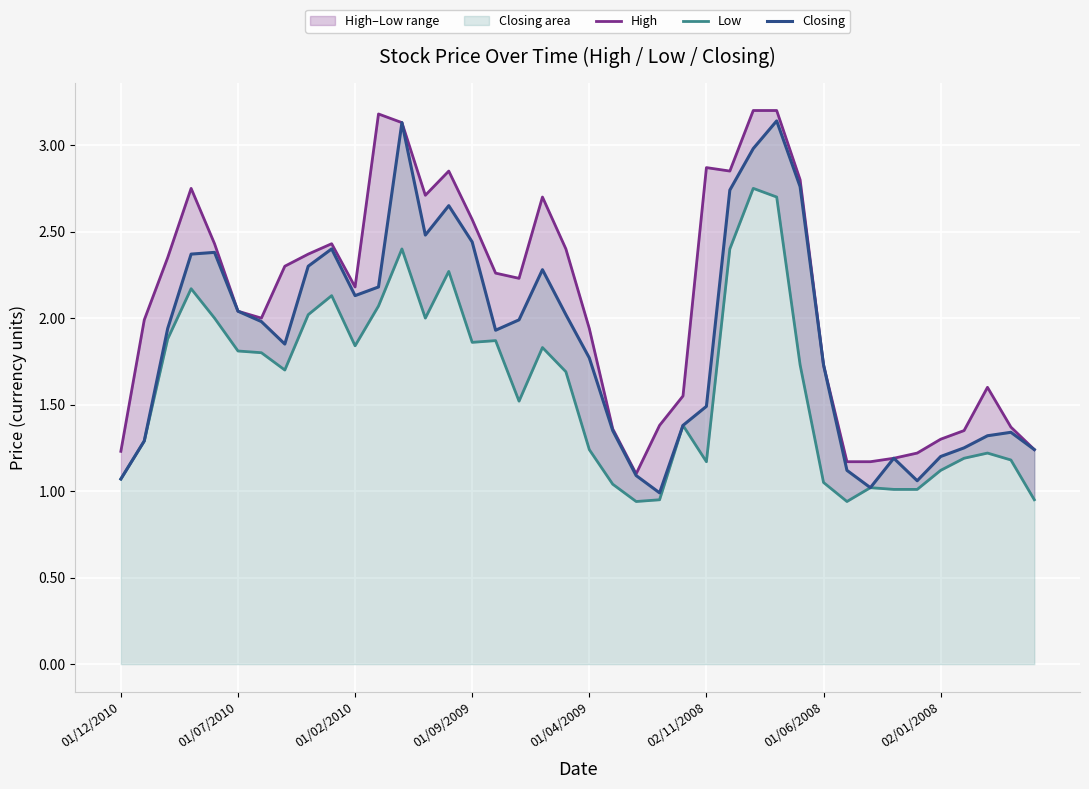

True or false: Closing and High intersect in this chart.

False